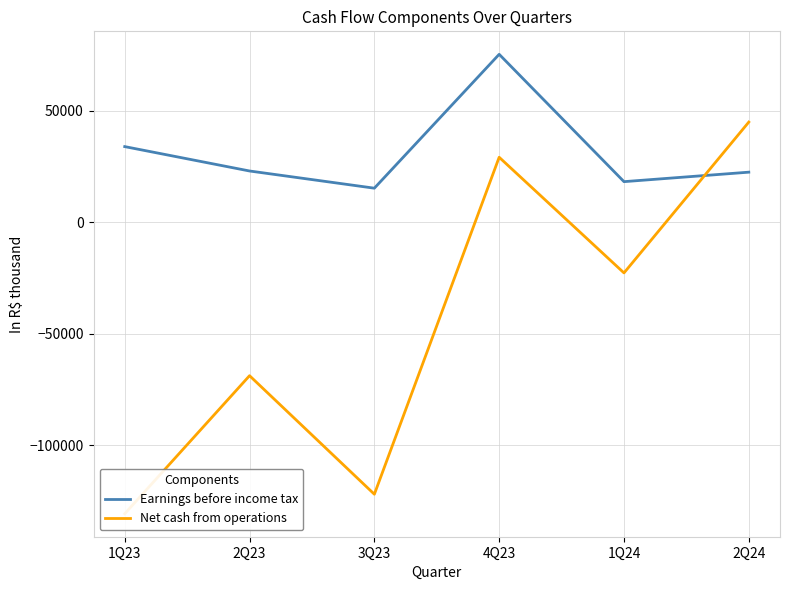

Where is the first local minimum for Net cash from operations?

3Q23